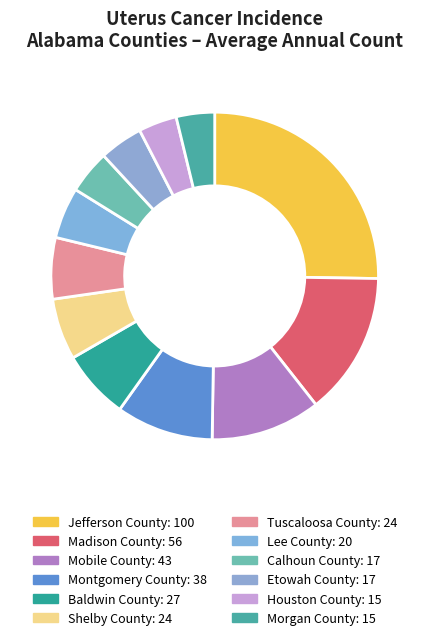

To the nearest percent, what is the average slice percentage?

8%